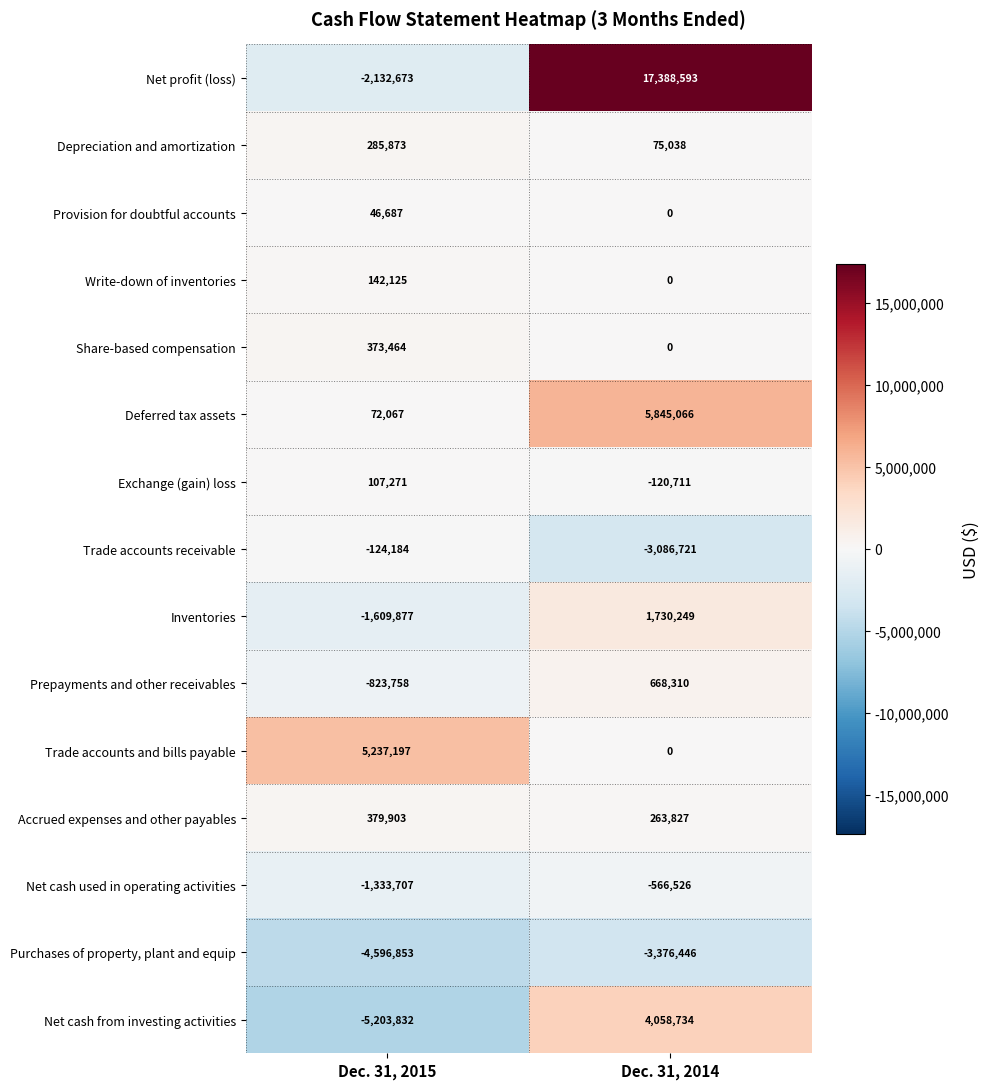

Read the Trade accounts receivable value at Dec. 31, 2014, to the nearest 50.

-3086700